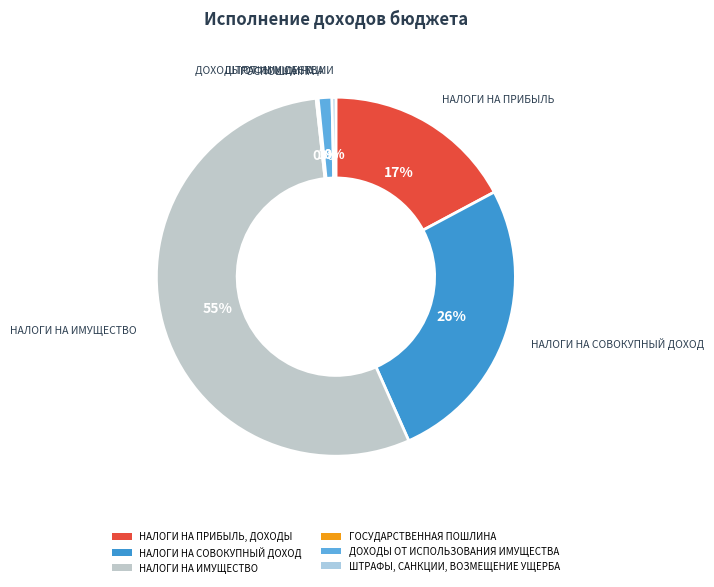

What is the largest slice in the pie chart?

НАЛОГИ НА ИМУЩЕСТВО